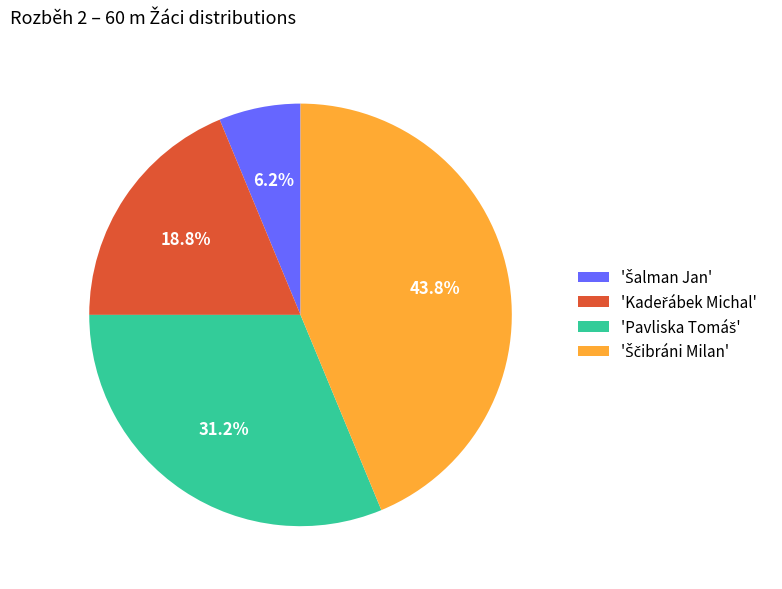

Is there any slice that represents more than half of the pie?

No